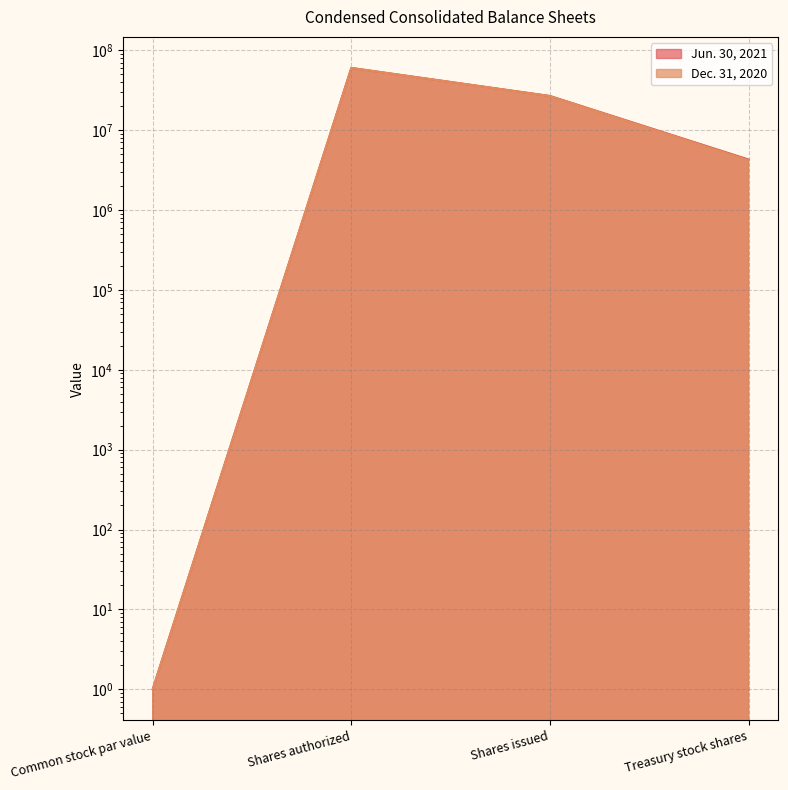

How many lines are shown in the chart?

2